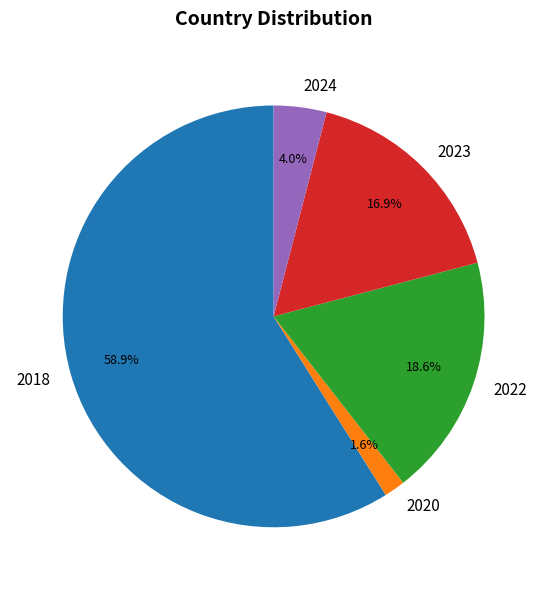

Rank the categories by value from highest to lowest.

2018, 2022, 2023, 2024, 2020